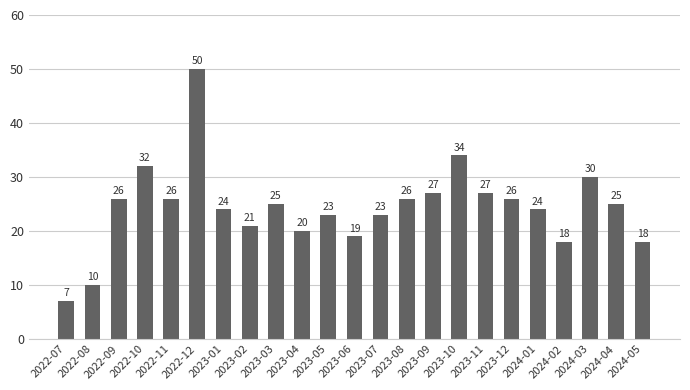

At which label does the data first exceed 25?

2022-09